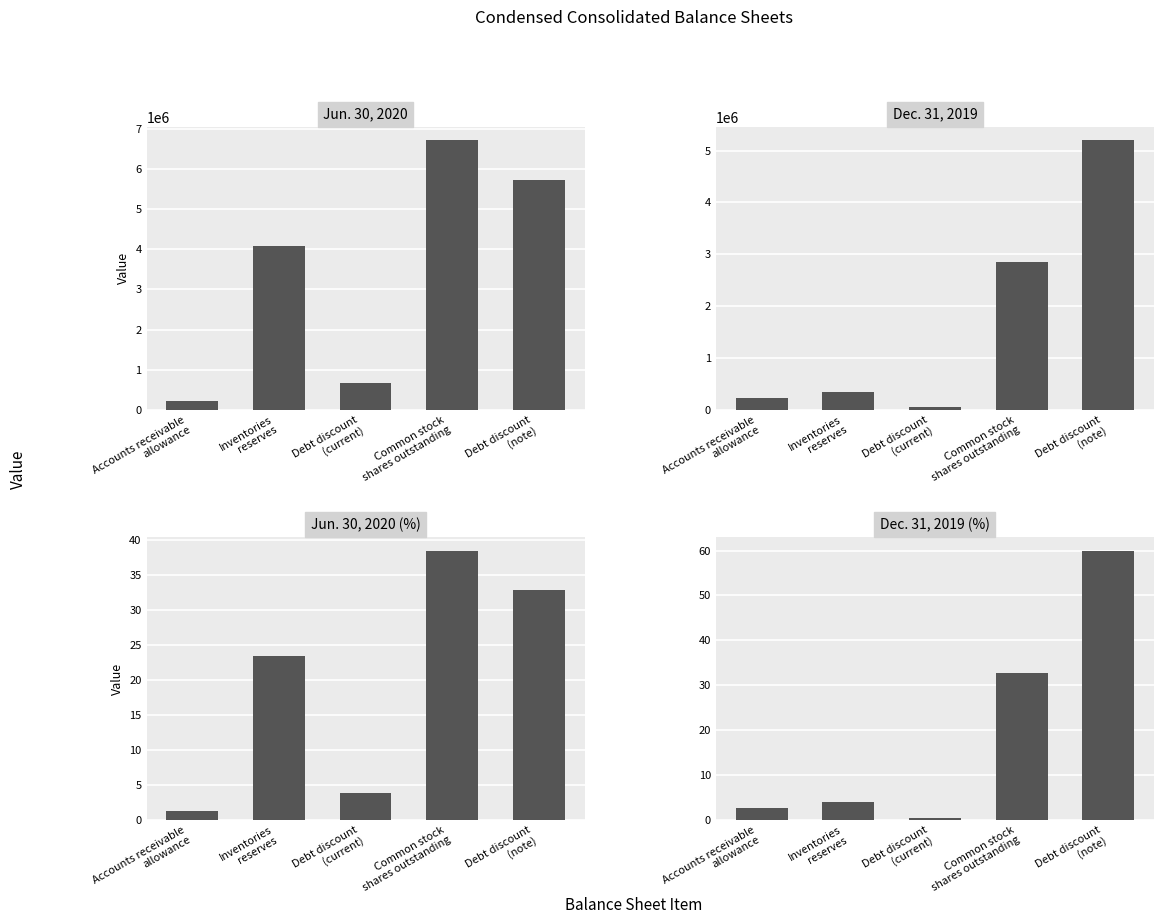

Which has a higher value, Common stock
shares outstanding or Inventories
reserves?

Common stock
shares outstanding